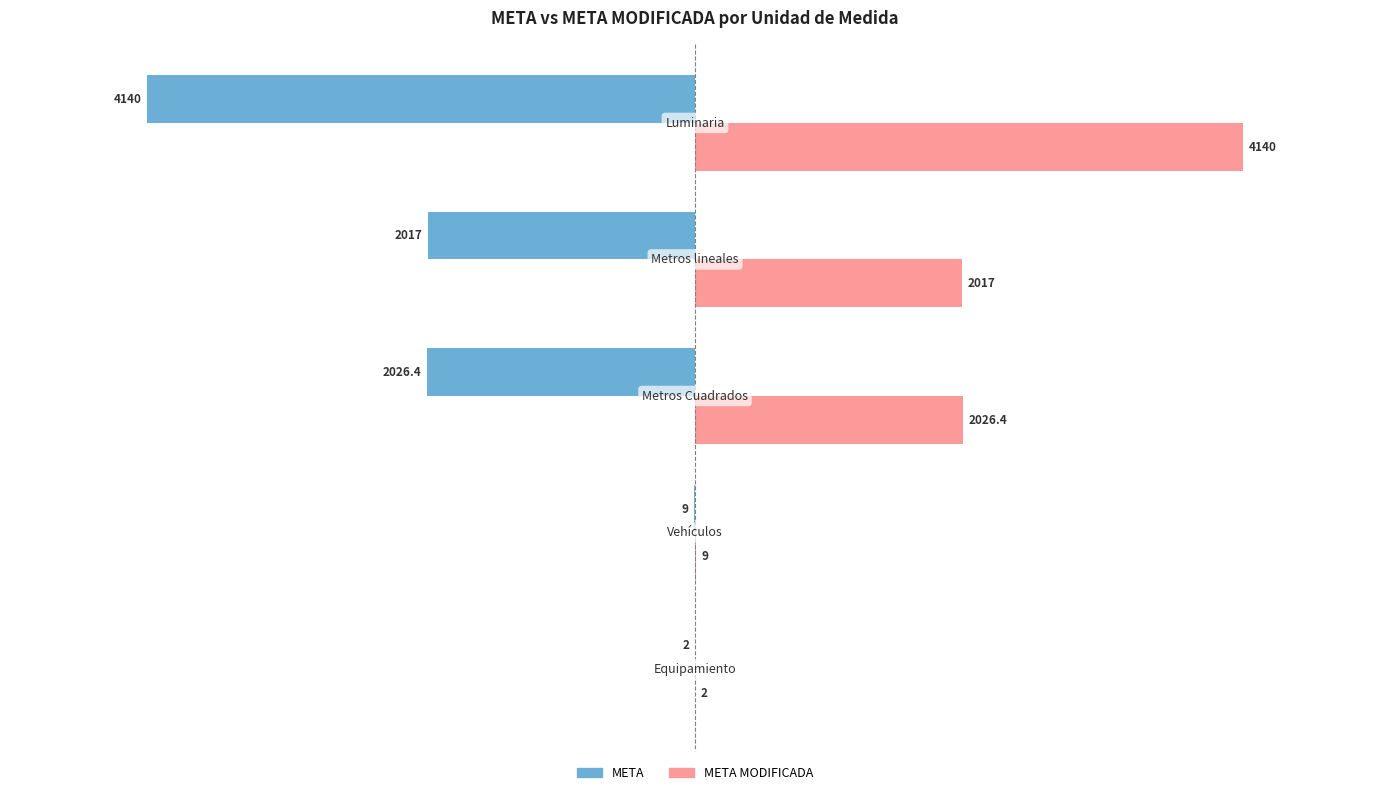

What is the maximum value shown in the chart?

4140.0